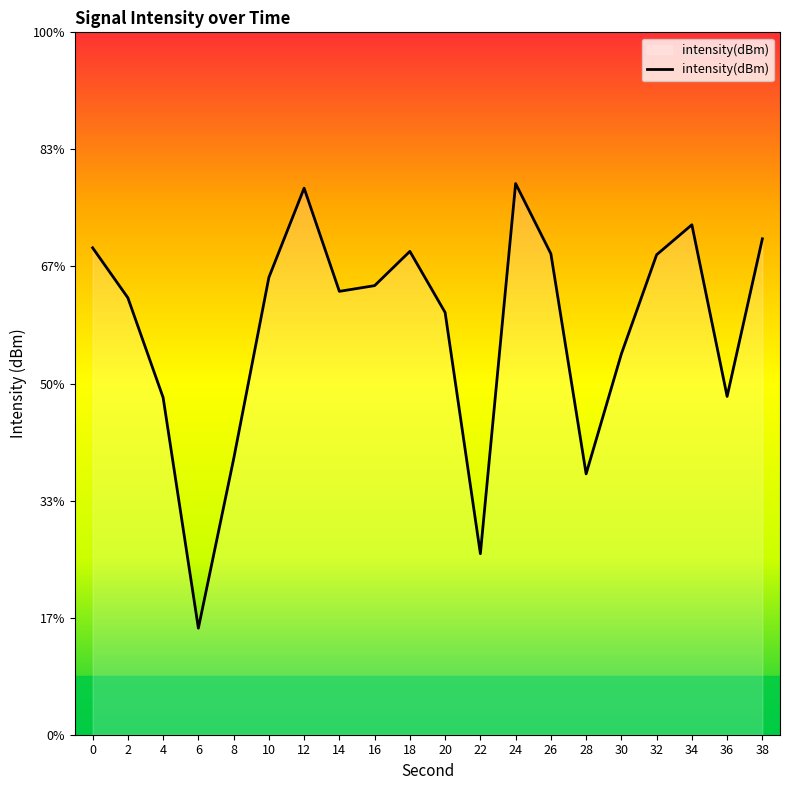

Is this an area chart (filled region under the line)?

No